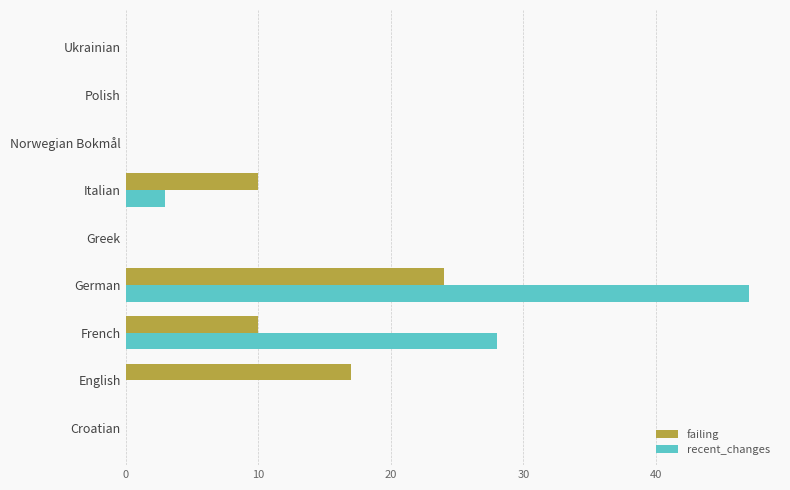

At which category is the sum across all series the highest?

German